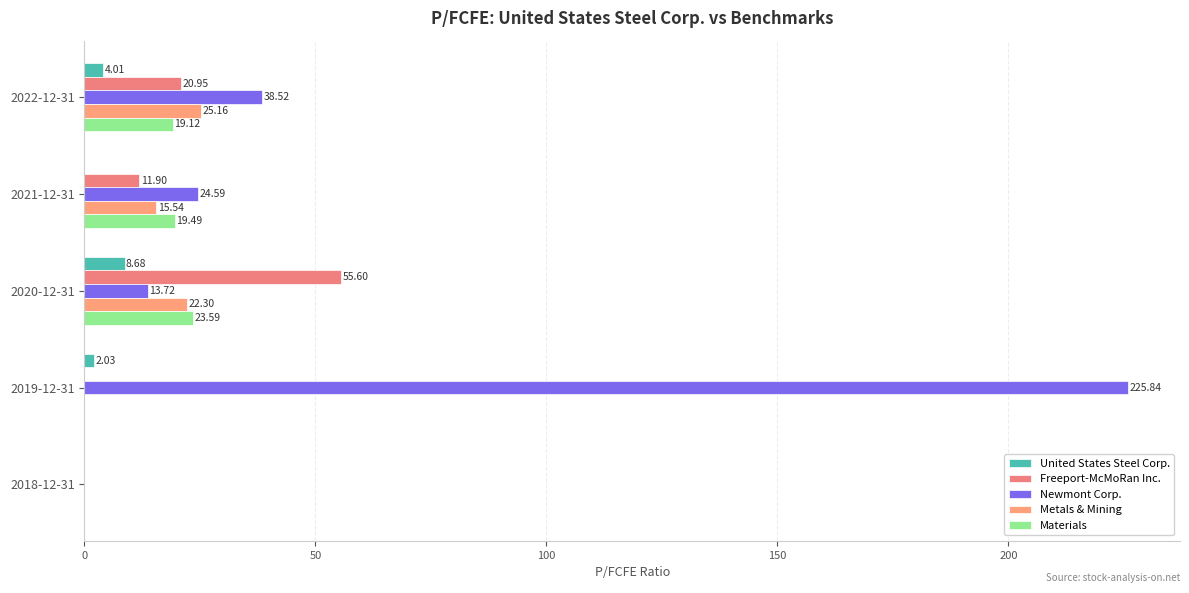

How many values in Freeport-McMoRan Inc. are above zero?

3